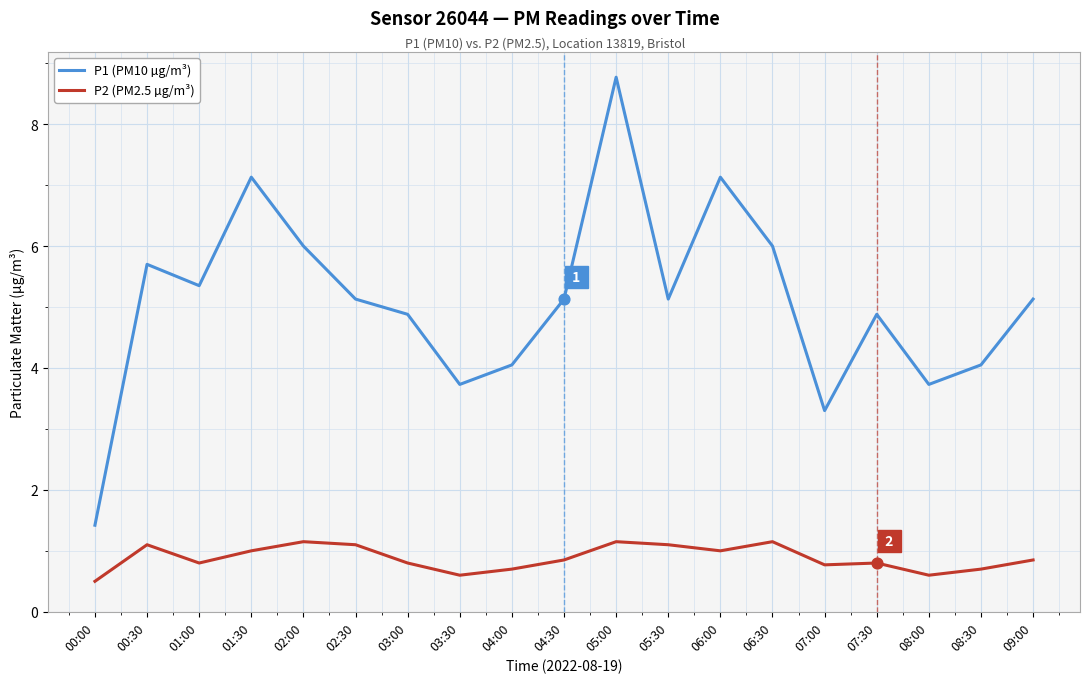

Is the value of P2 (PM2.5 µg/m³) at 07:00 greater than the value of P1 (PM10 µg/m³) at 05:00?

No